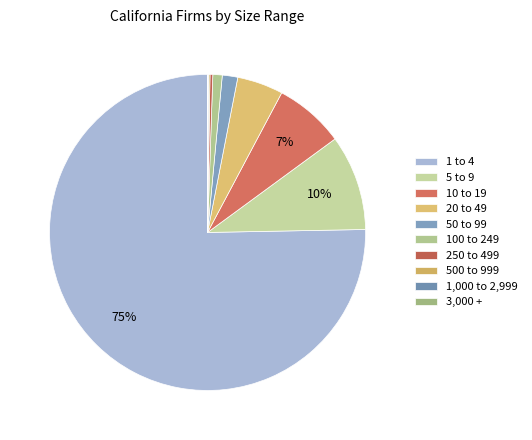

What is the change in value from 10 to 19 to 20 to 49?

-28785